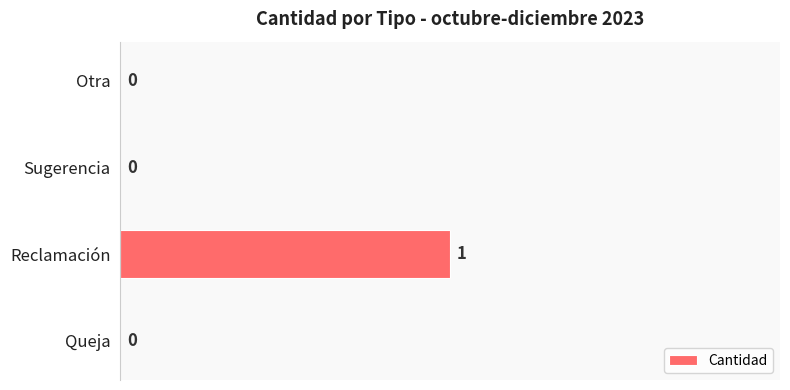

Which label corresponds to the largest value in the chart?

Reclamación